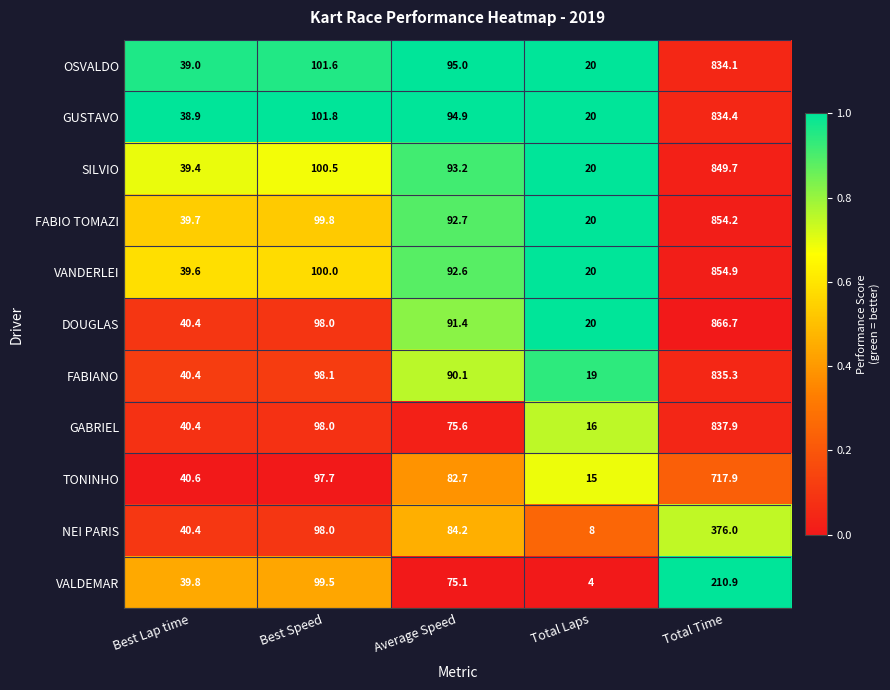

The FABIO TOMAZI series shows 99.8 at Best Speed. True or false?

True